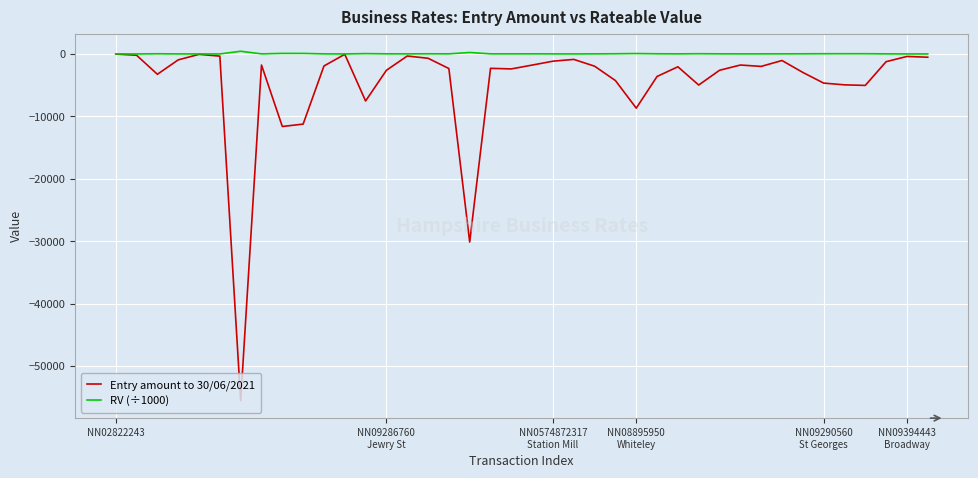

List the series in order of their overall mean, highest first.

RV (÷1000), Entry amount to 30/06/2021